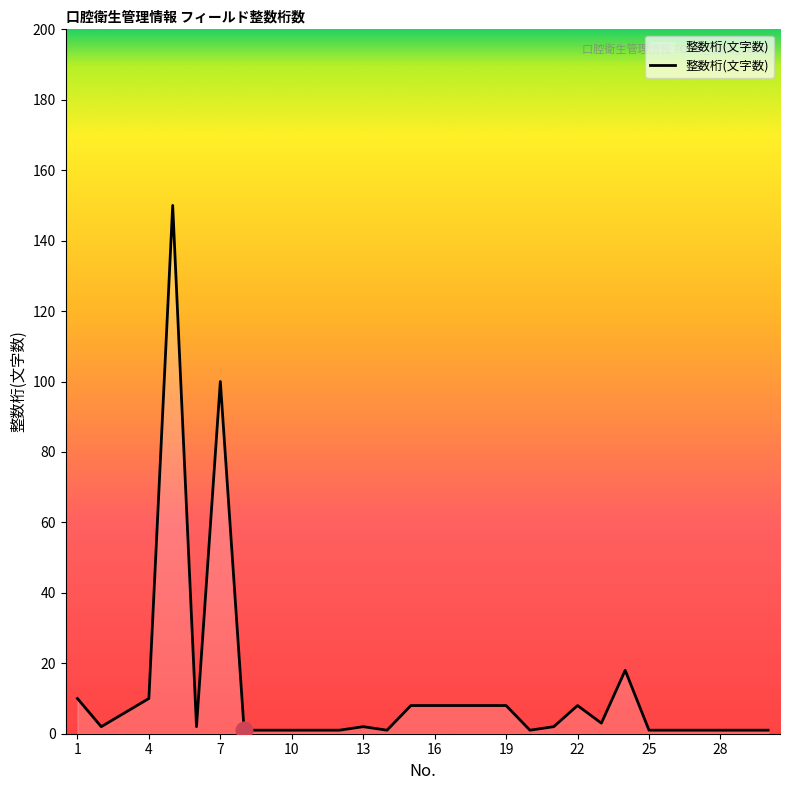

Count the number of categories in the chart.

30